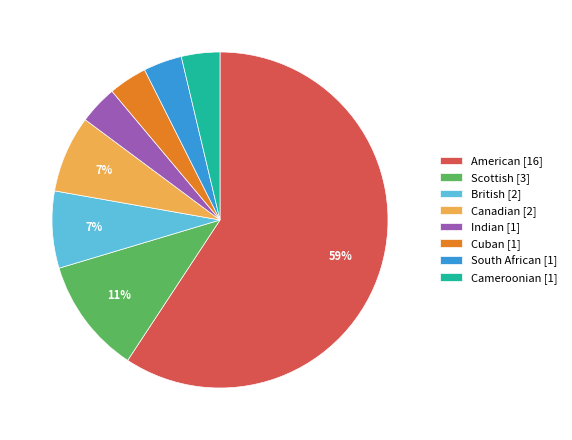

True or false: Indian accounts for 4% of the total.

True